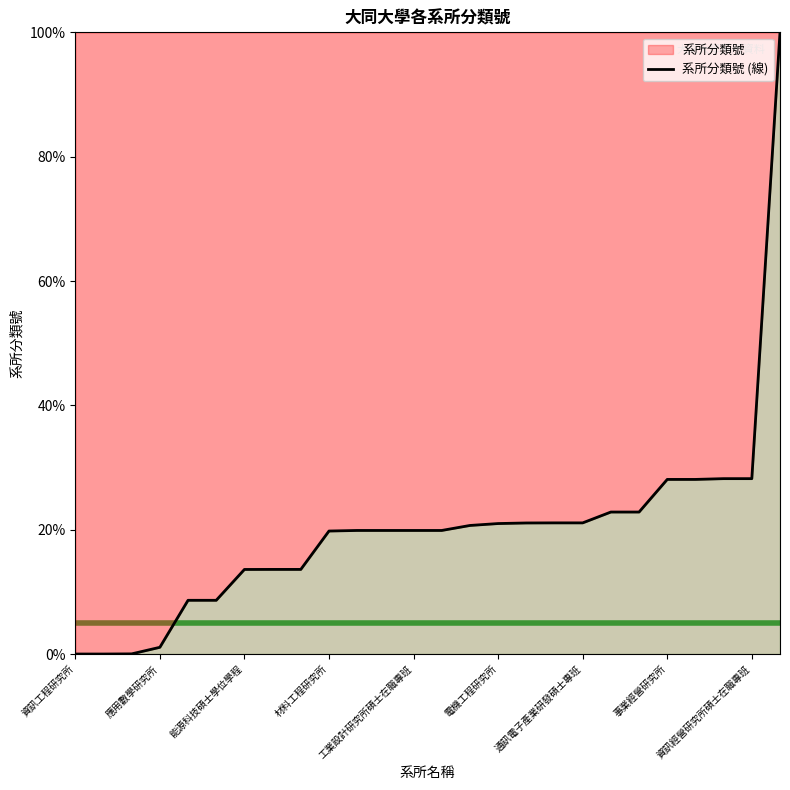

True or false: the data has more than 1 interior local peaks.

False